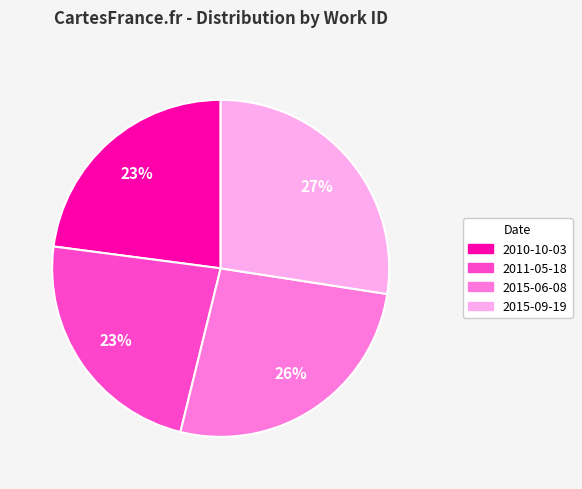

Which category has the biggest portion of the pie?

2015-09-19